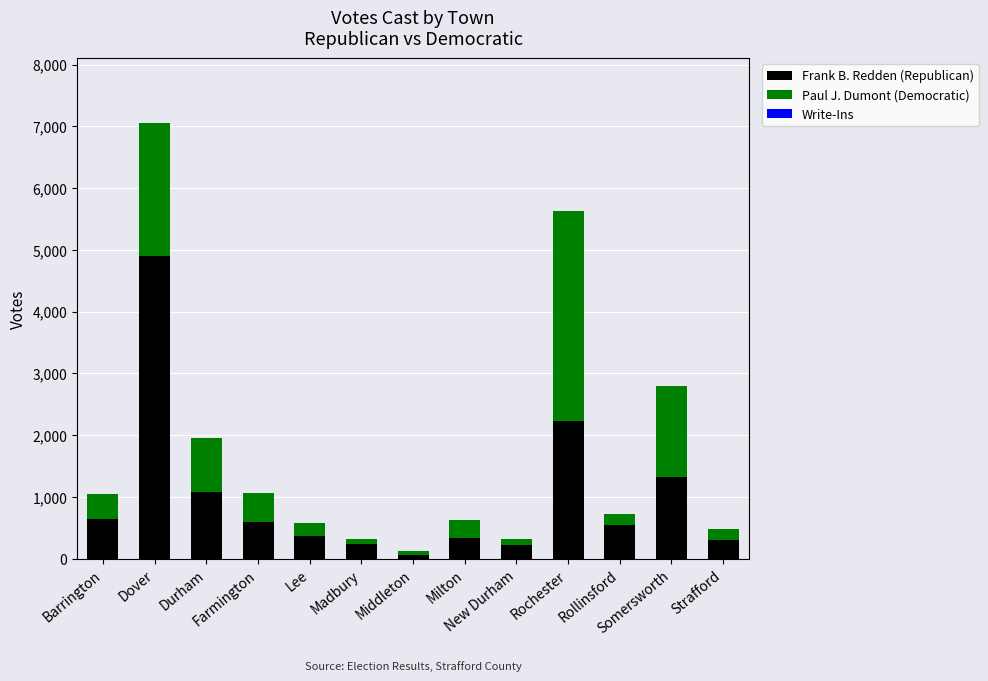

What is the sum of all Frank B. Redden (Republican) values?

12847